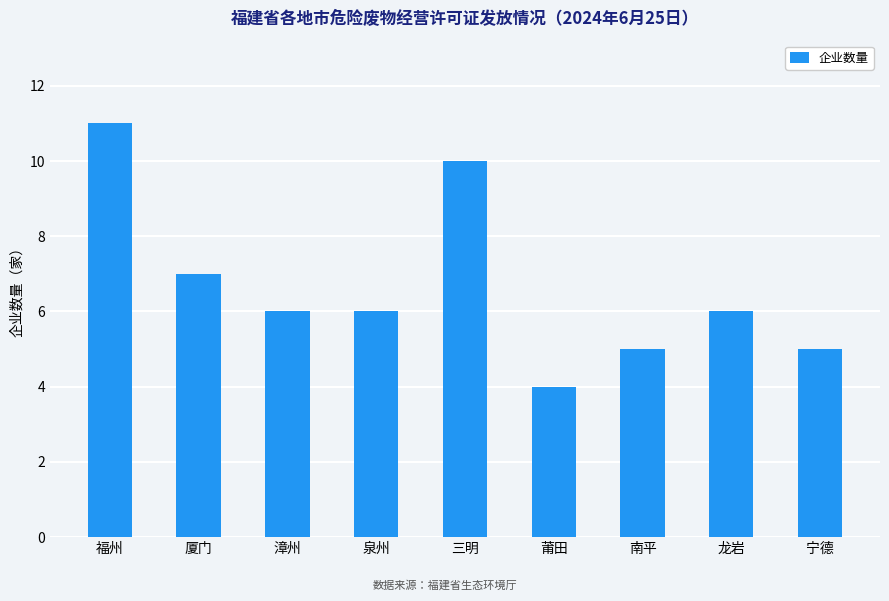

The chart shows a value of 8 at 南平. True or false?

False